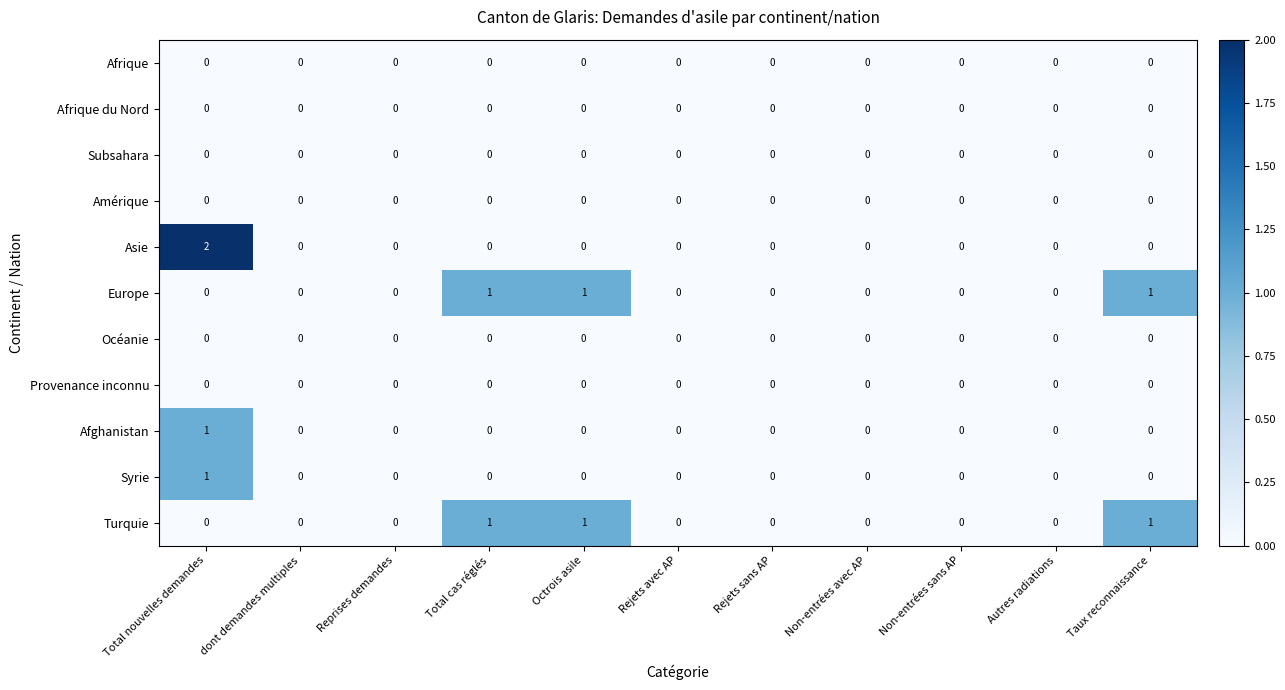

Which series has the largest range (max minus min)?

Asie